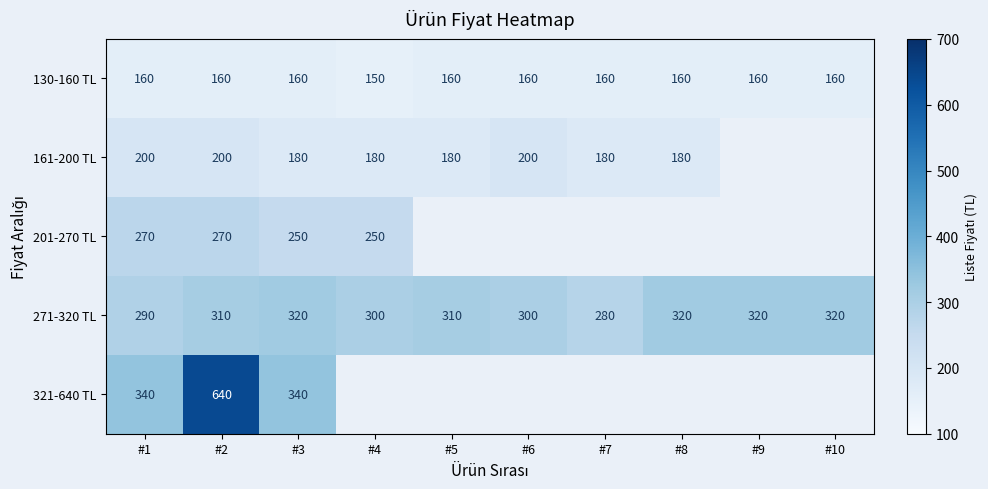

What is the lowest value of the 271-320 TL series?

280